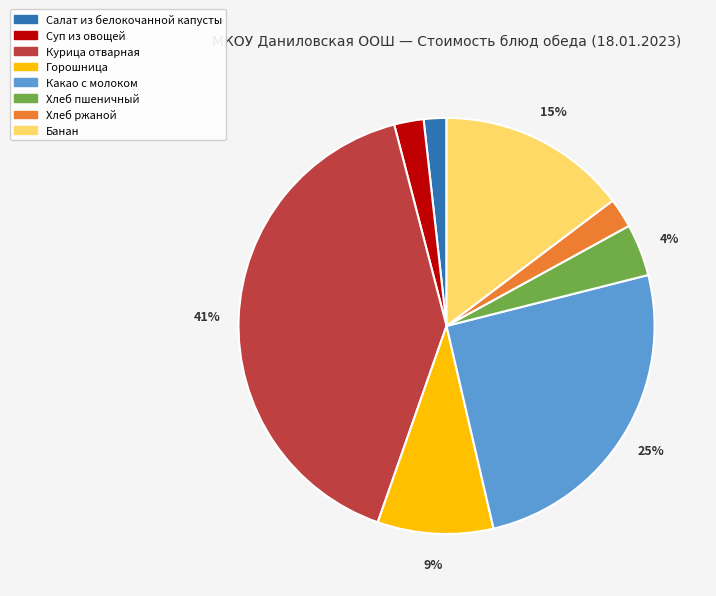

Do Хлеб пшеничный and Горошница together represent more than half of the pie?

No